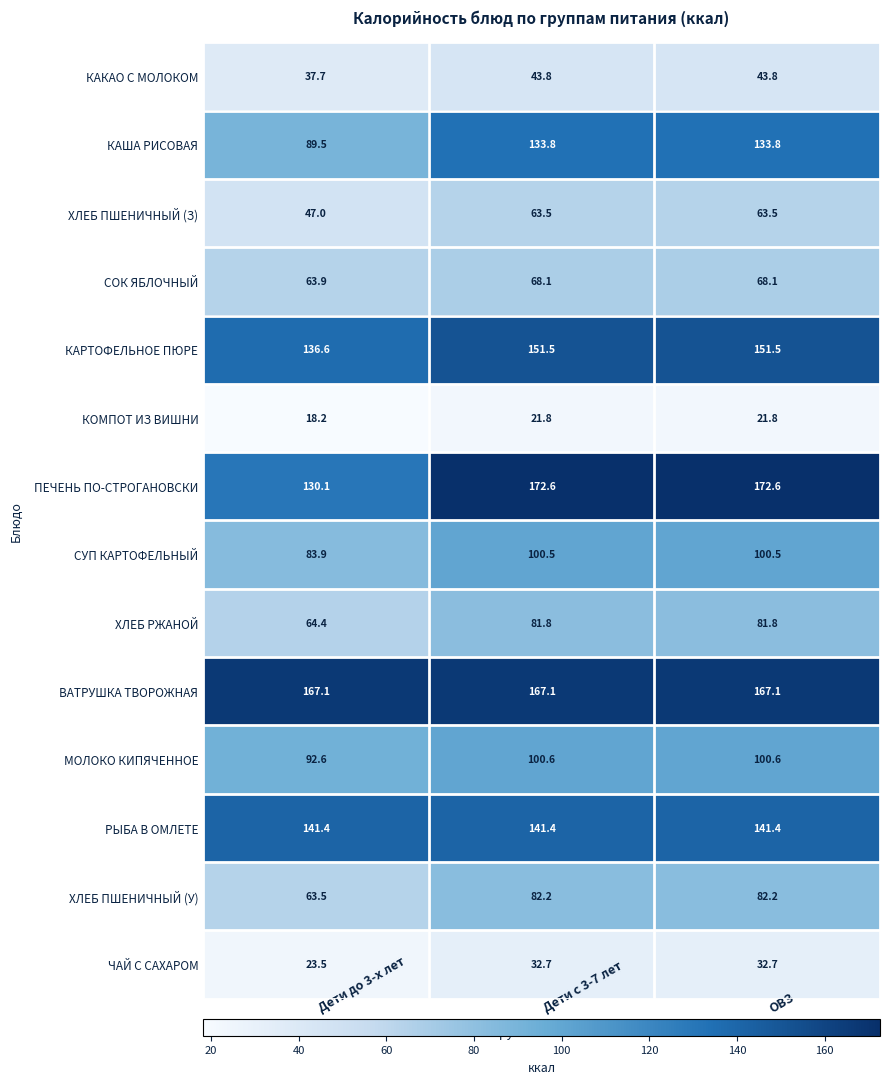

What is the sum of all ЧАЙ С САХАРОМ values?

88.9